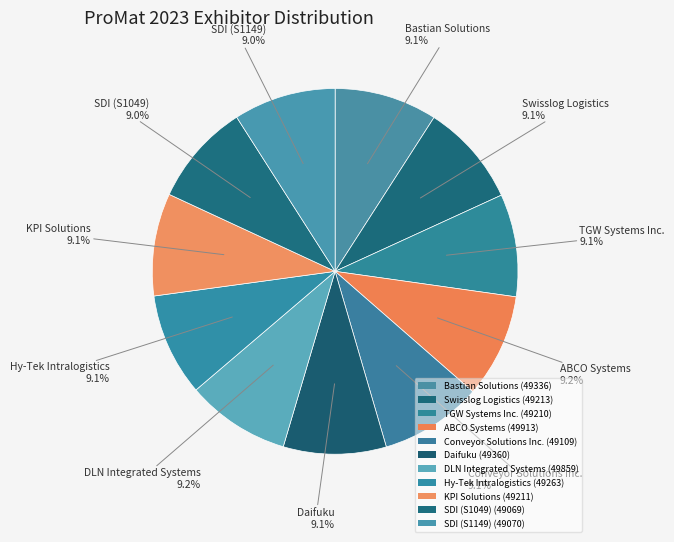

Is it true that SDI (S1049) is 22% of the pie?

False